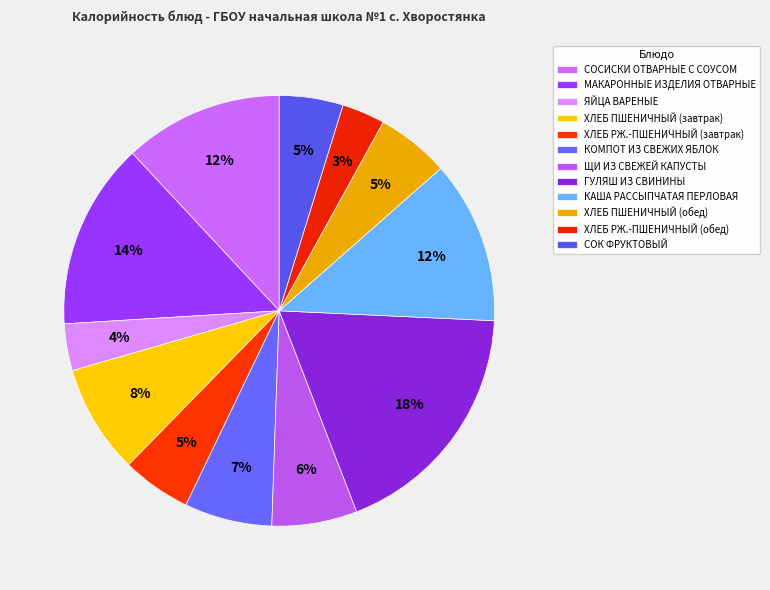

How many slices are in this pie chart?

12